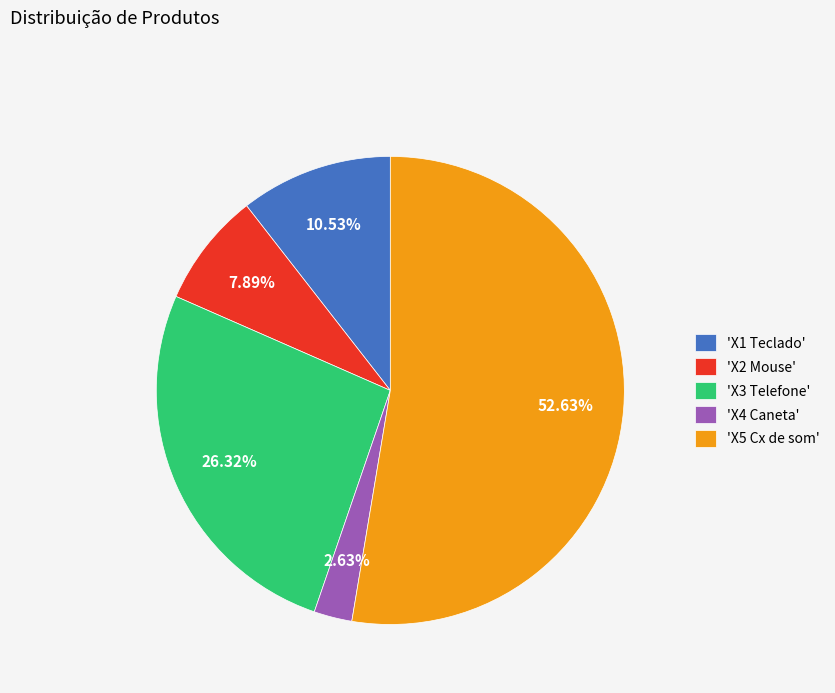

To the nearest percent, what is the difference between the largest and smallest slice percentages?

50%